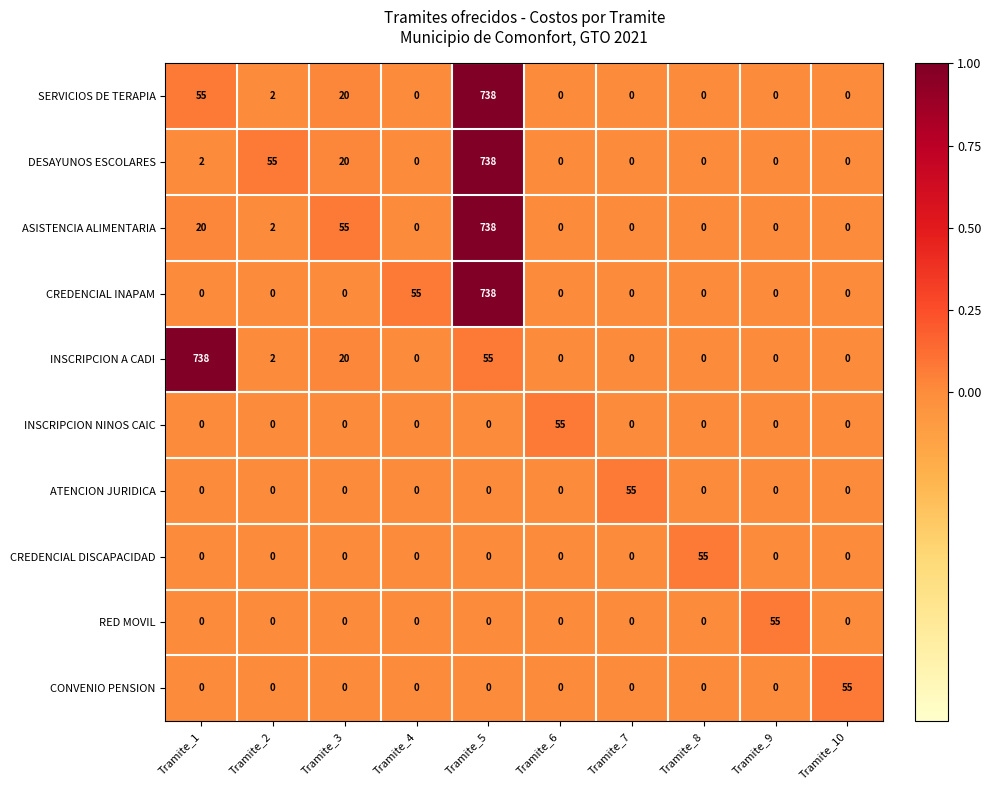

What is the spread (max minus min) of values at Tramite_7?

55